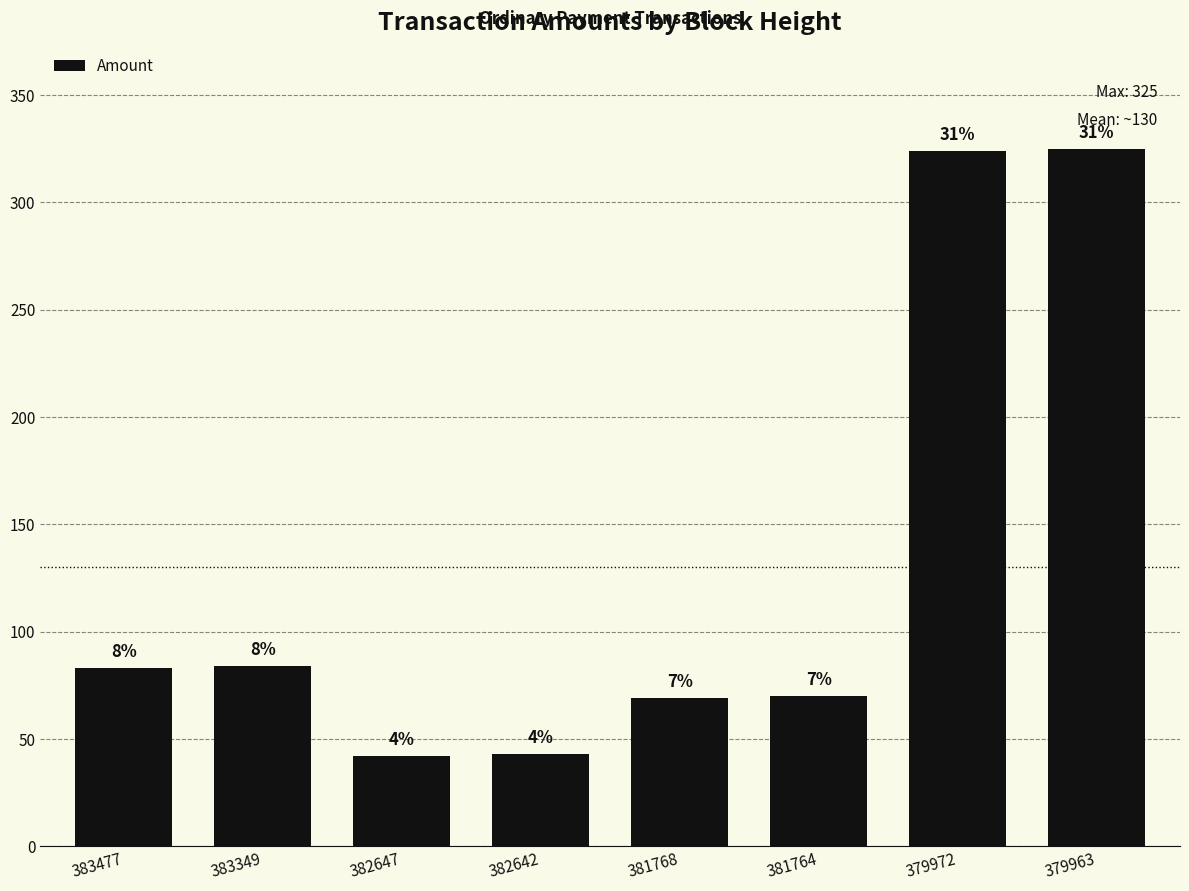

Reading left to right, what are all the values shown in this chart?

83	84	42	43	69	70	324	325